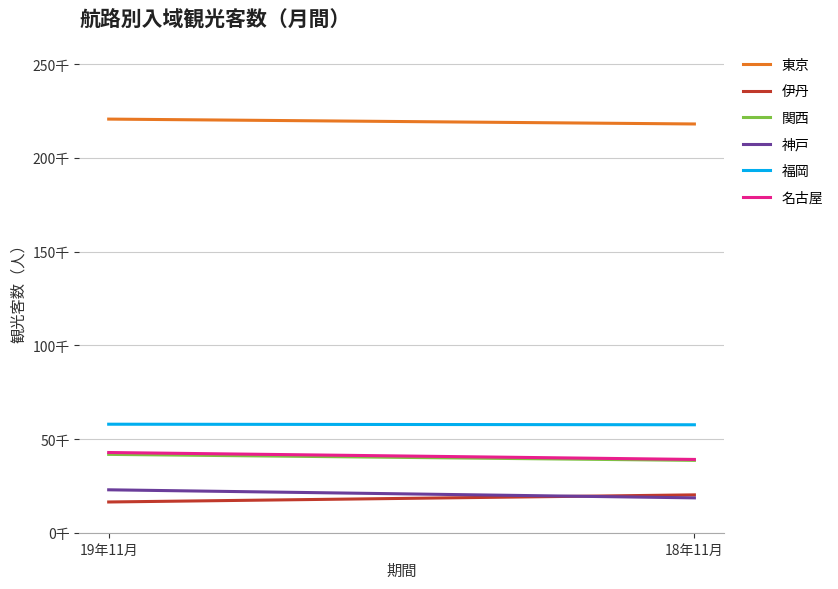

What is the lowest value of the 神戸 series?

18600